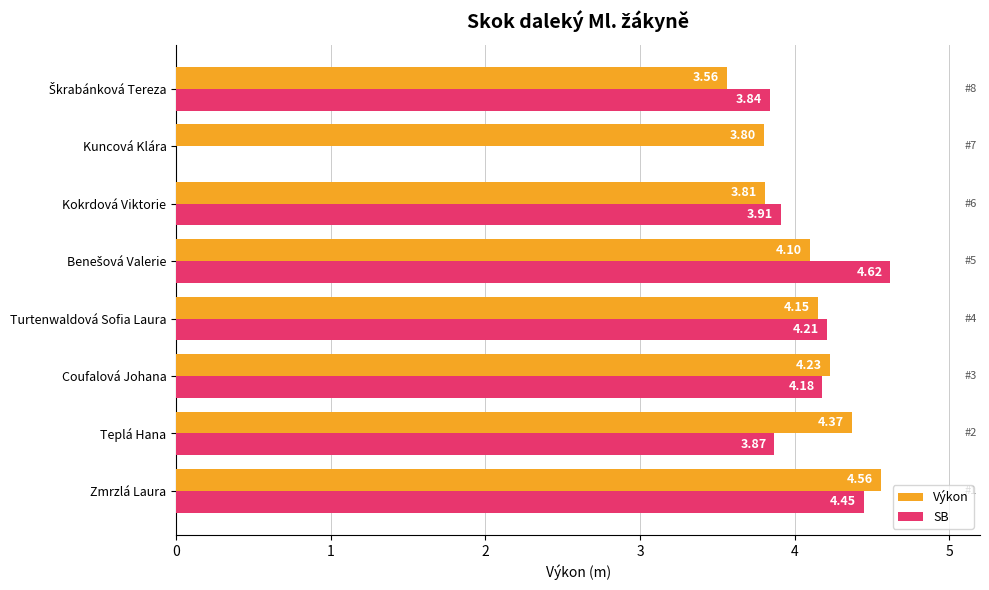

At which category is the sum across all series the highest?

Zmrzlá Laura